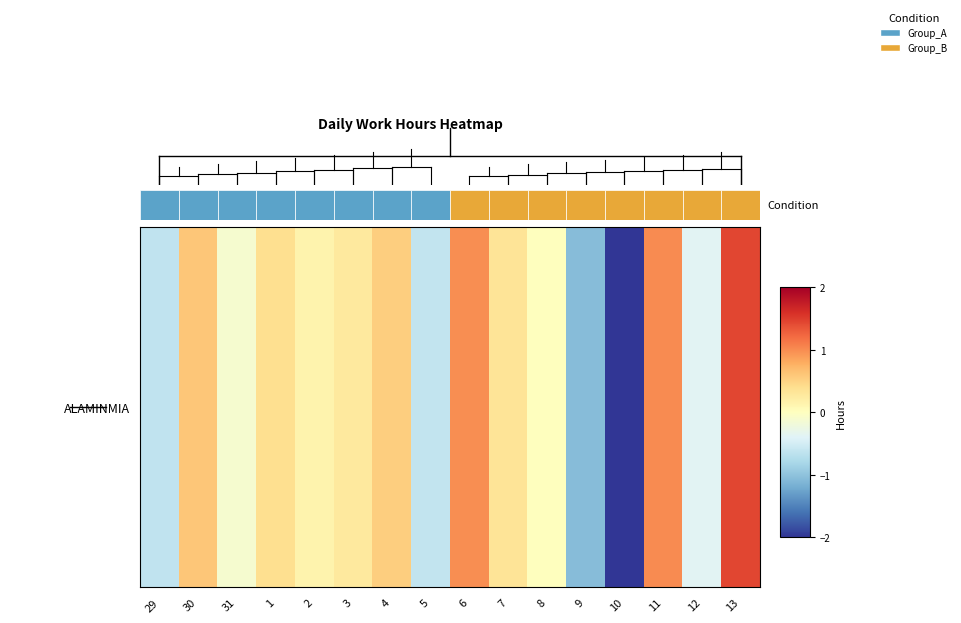

What is the sum of the values at 11 and 7?

1.3